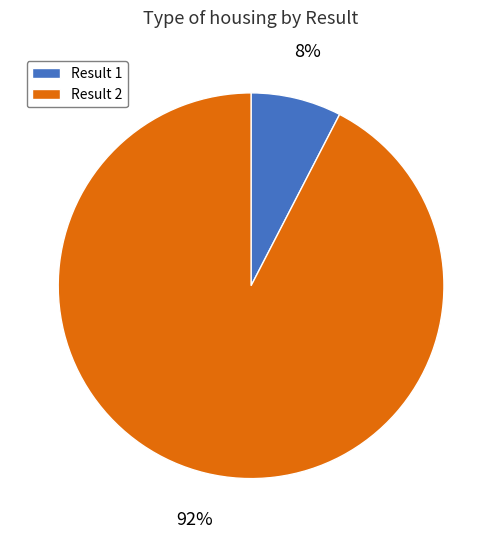

Is there any slice that represents more than half of the pie?

Yes